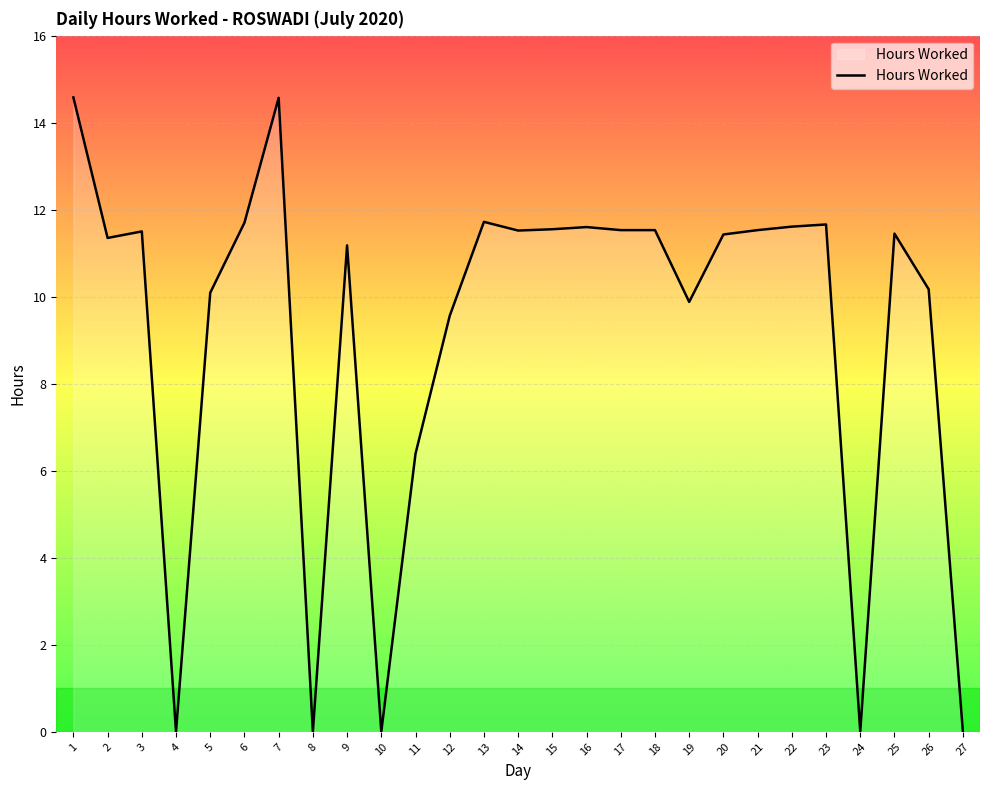

At which label is the value closest to 7?

11